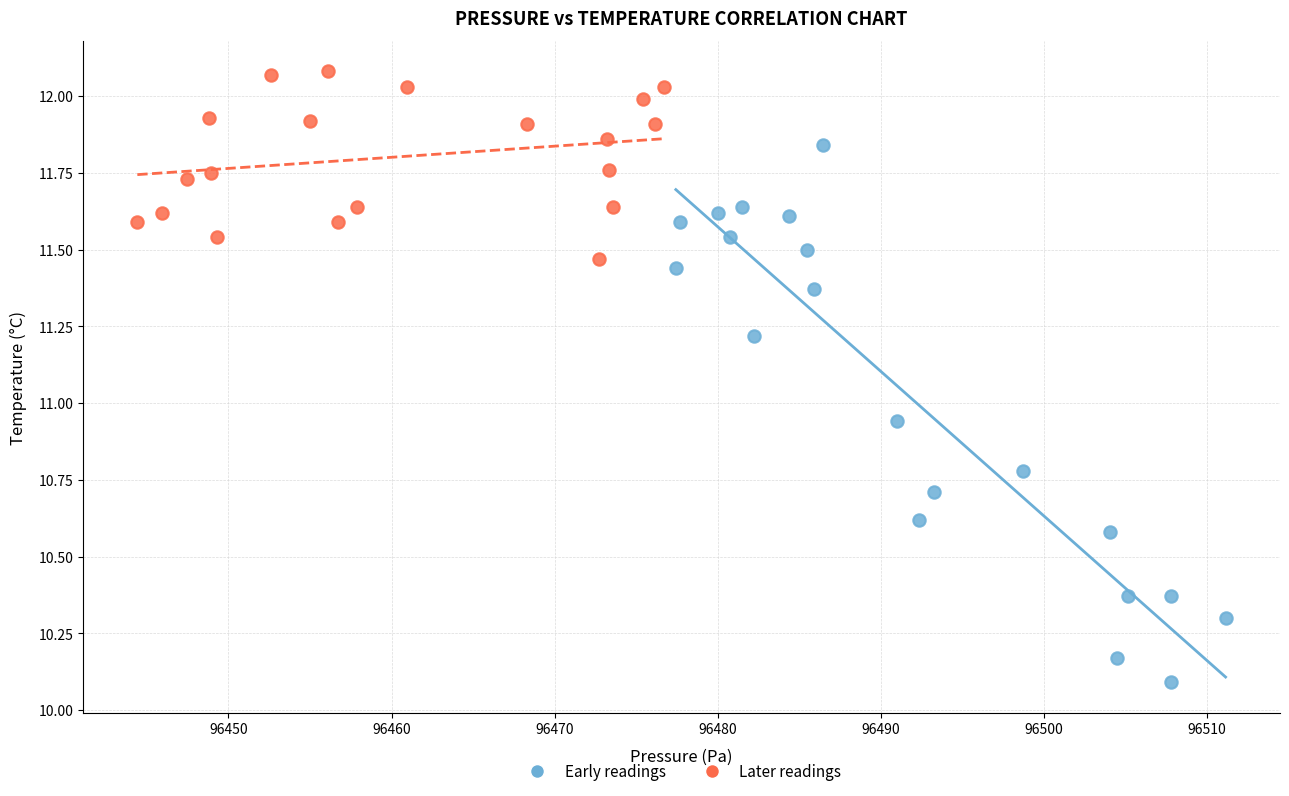

What are all the series names shown in the legend?

Early readings, Later readings